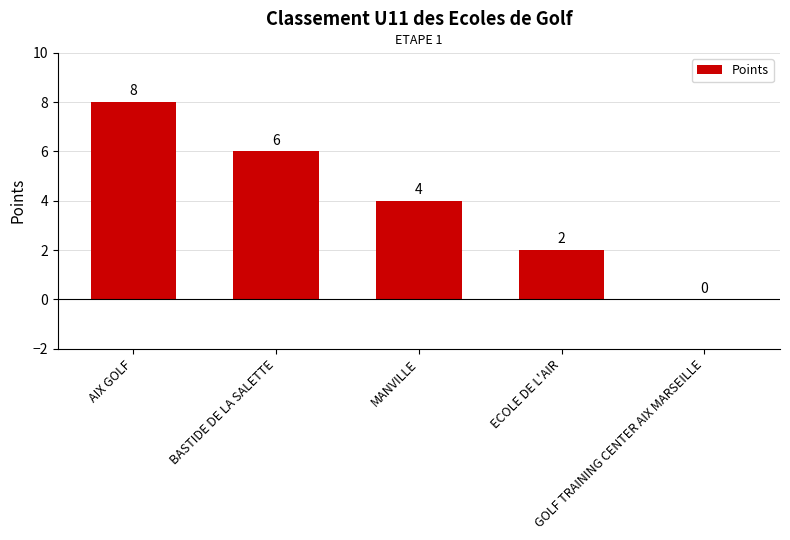

Reading left to right, extract all data points from this chart.

8	6	4	2	0